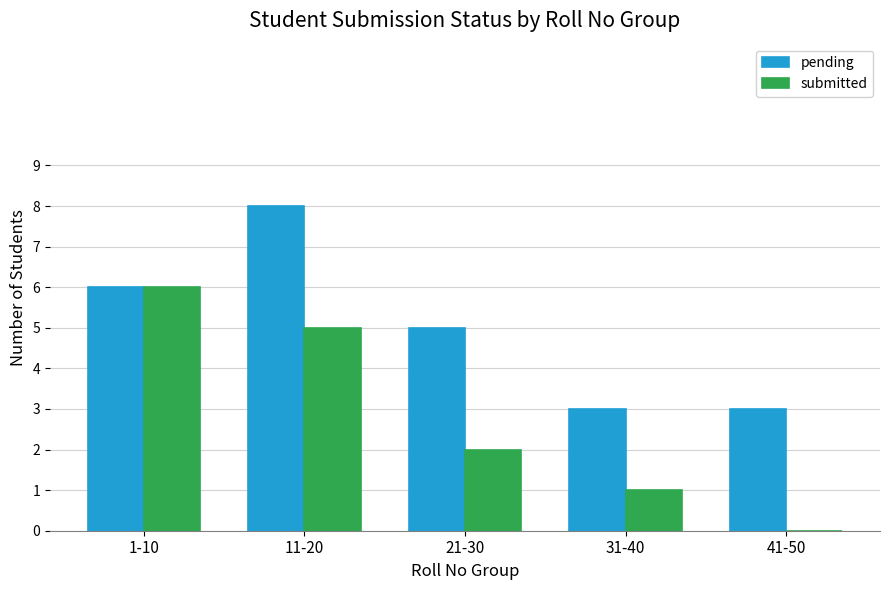

Where is pending nearest to the value 5?

21-30